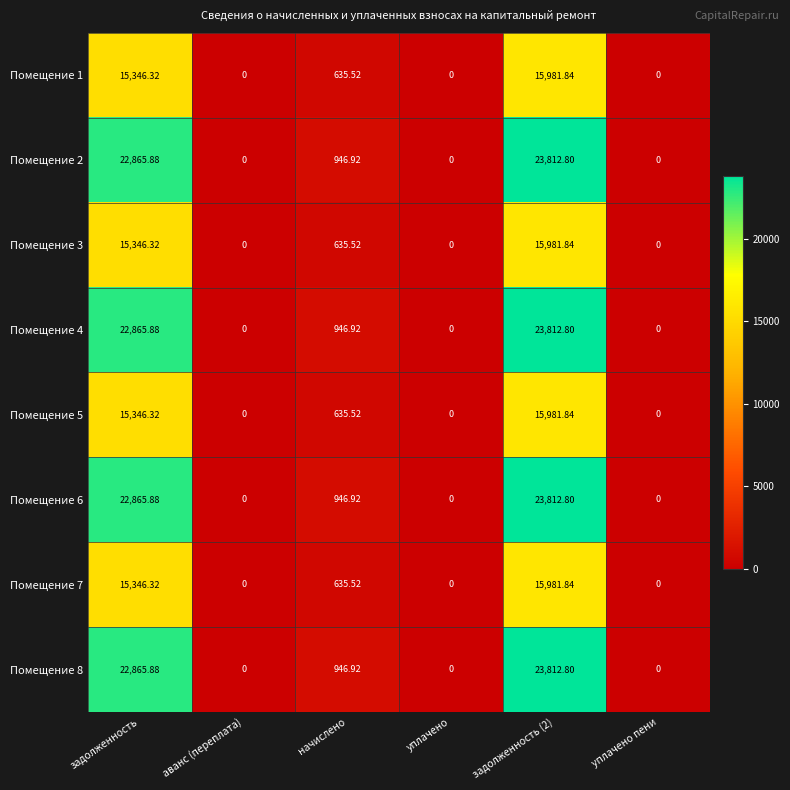

Where does the Помещение 4 series first go above 946?

задолженность